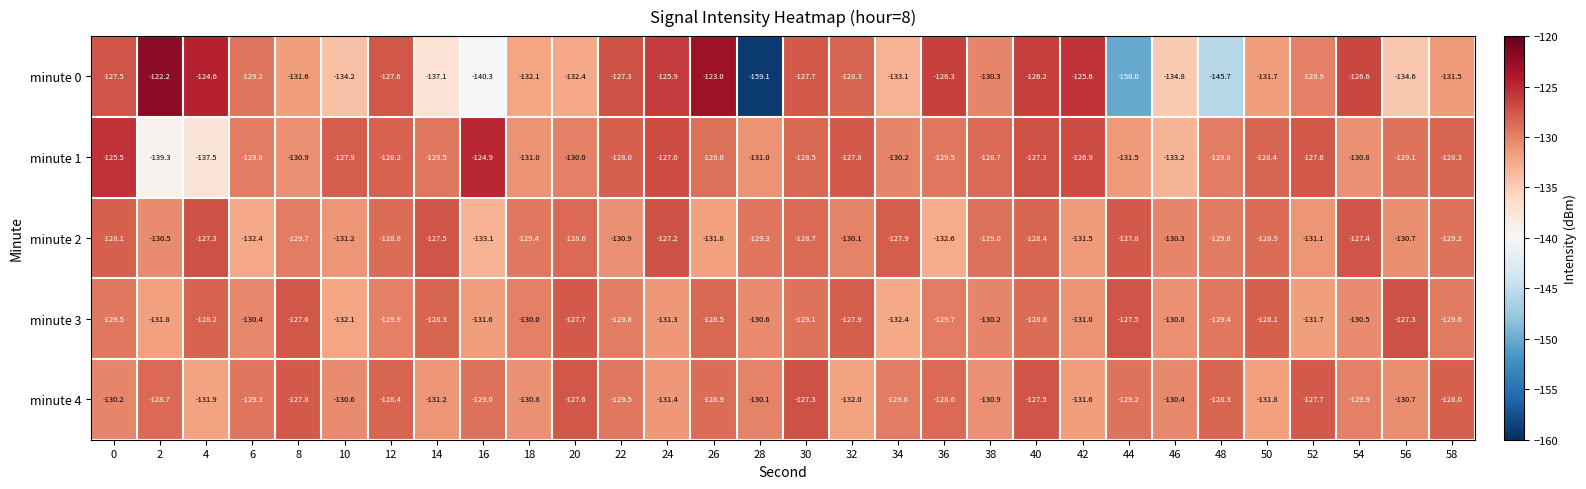

At which category is the sum across all series the highest?

40